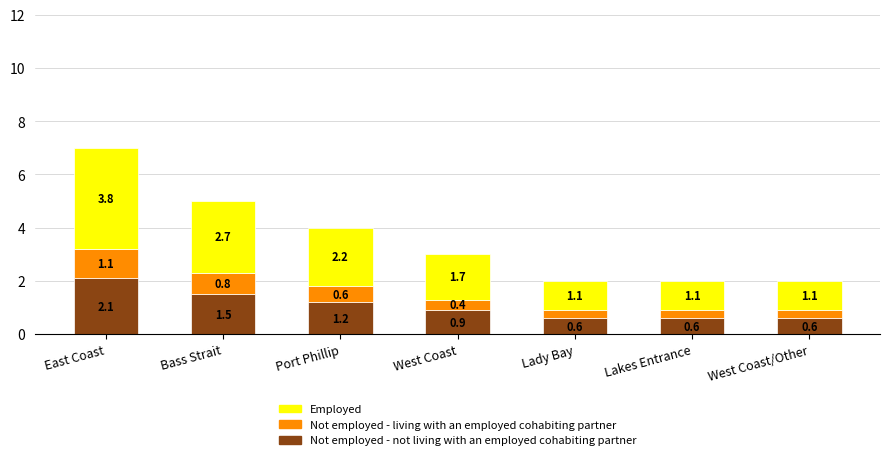

Where is Not employed - not living with an employed cohabiting partner nearest to the value 1?

West Coast